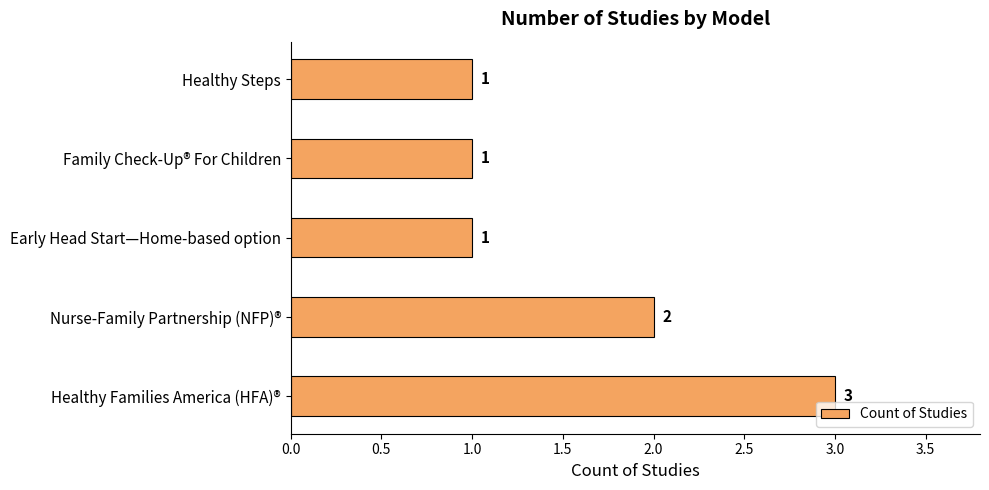

The chart shows a value of 2 at Nurse-Family Partnership (NFP)®. True or false?

True